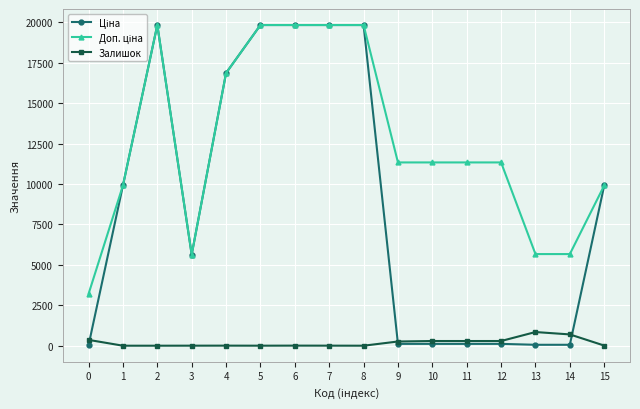

What is the total value across all series at 0?

3597.1